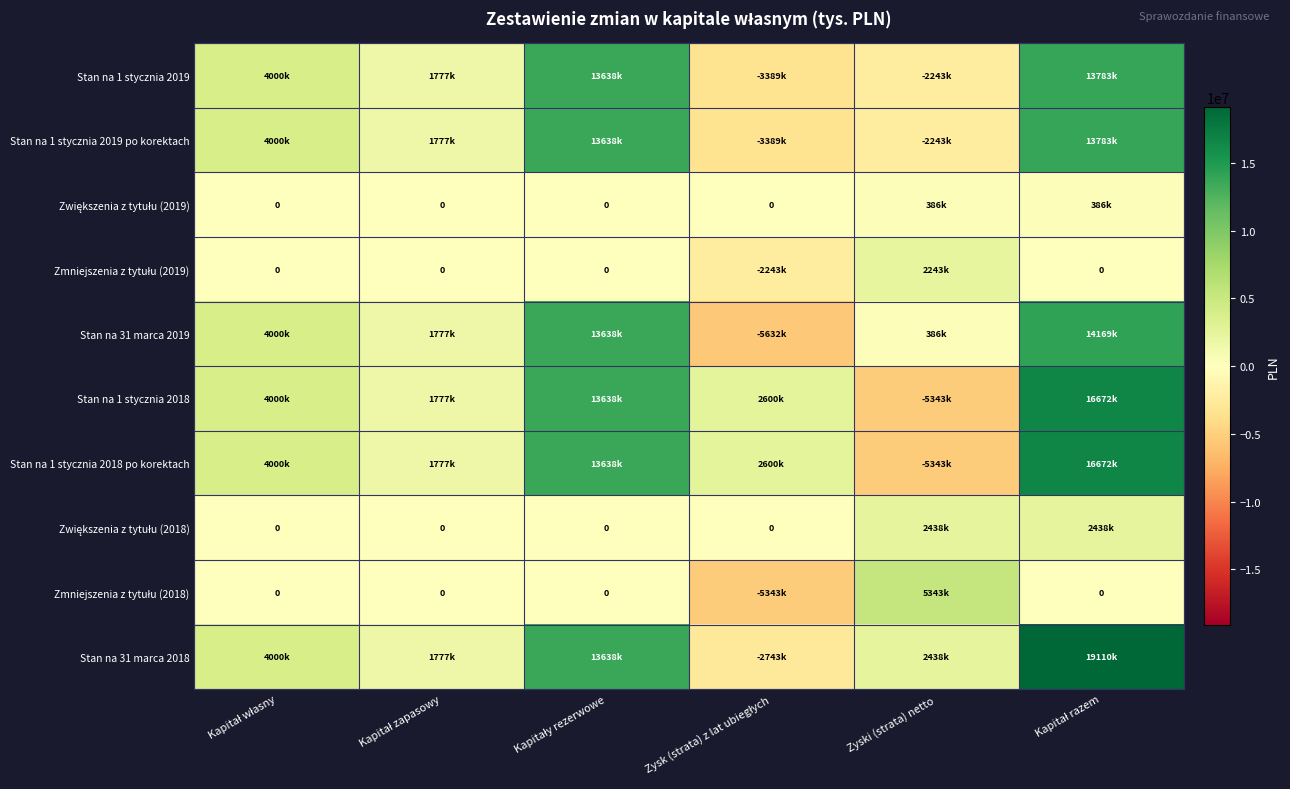

At which label does Stan na 1 stycznia 2019 po korektach first exceed 4000000?

Kapitały rezerwowe